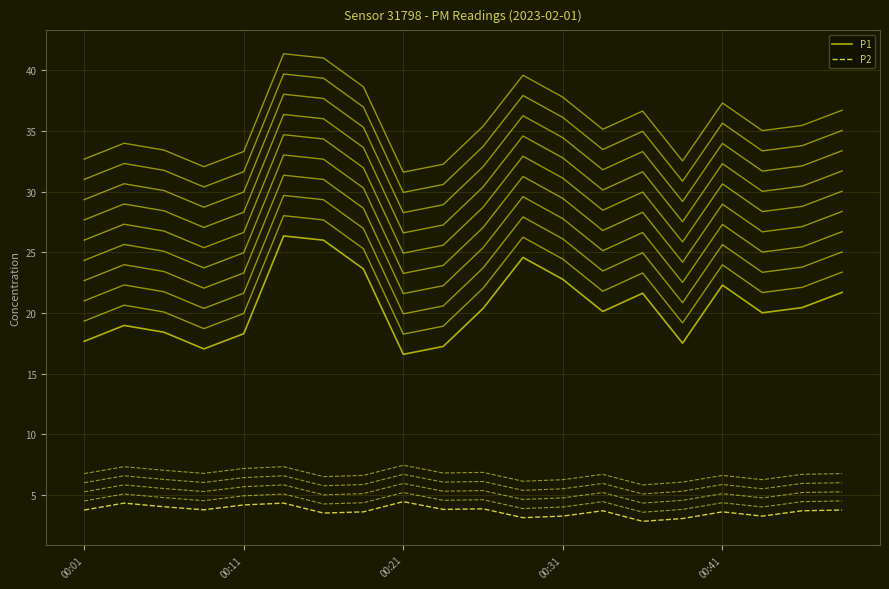

At which category is the sum across all series the highest?

00:13